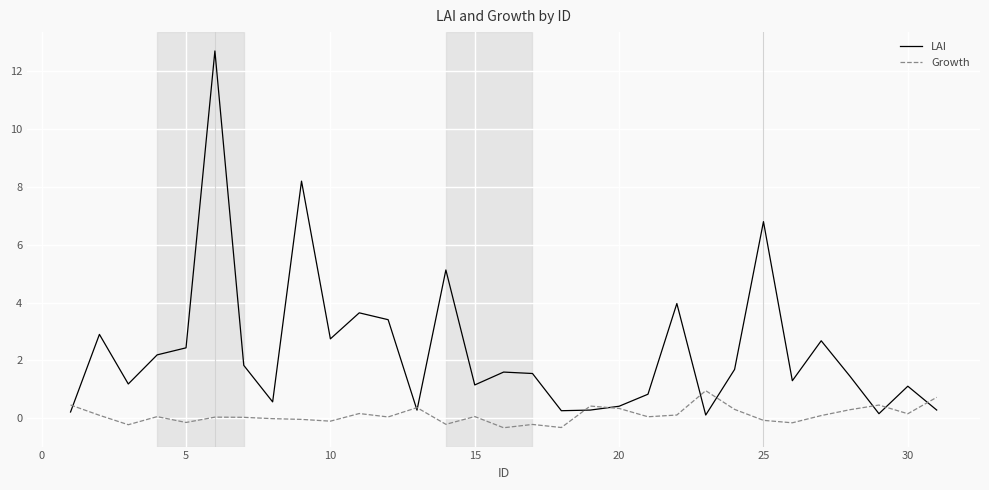

Which series has the largest total across all categories?

LAI